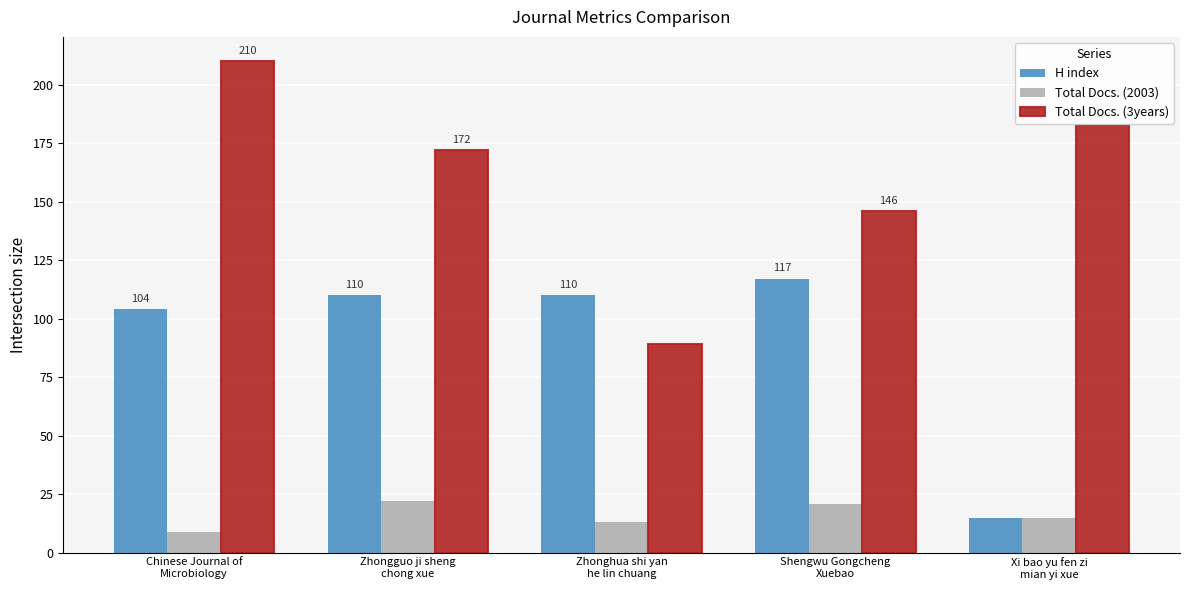

Which series has the widest spread of values?

Total Docs. (3years)